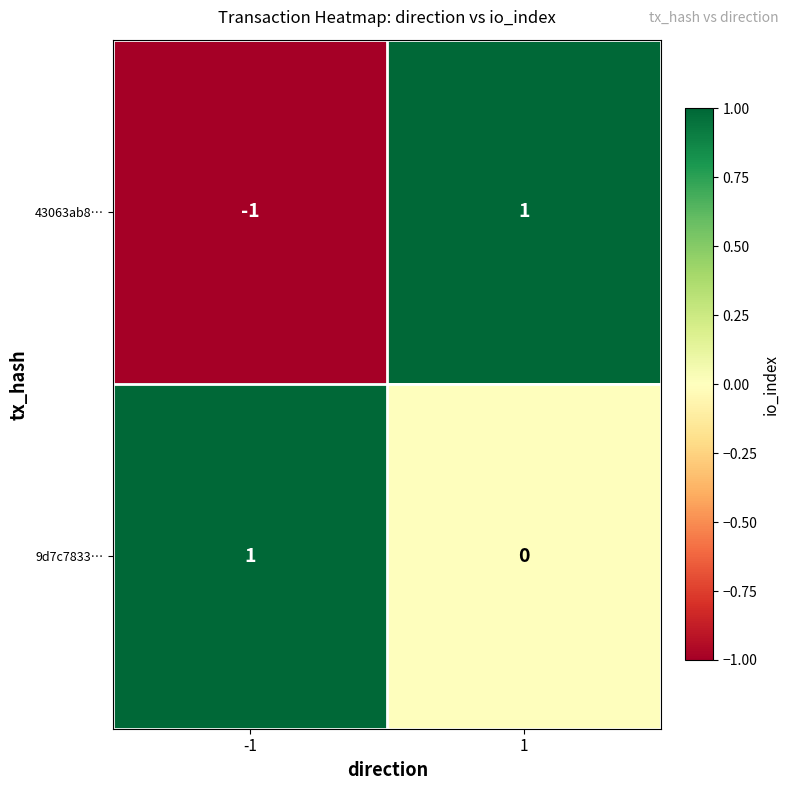

Rank the series at -1 from highest to lowest value.

9d7c7833…, 43063ab8…